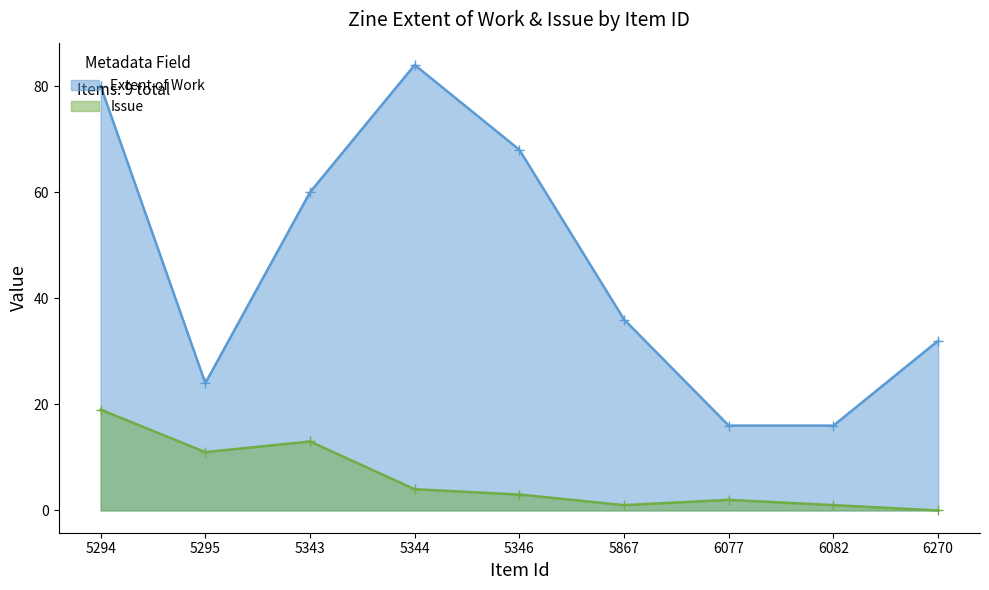

Reading right to left, what are all the values shown in this chart?

Extent of Work: 6270=32	6082=16	6077=16	5867=36	5346=68	5344=84	5343=60	5295=24	5294=80
Issue: 6270=0	6082=1	6077=2	5867=1	5346=3	5344=4	5343=13	5295=11	5294=19